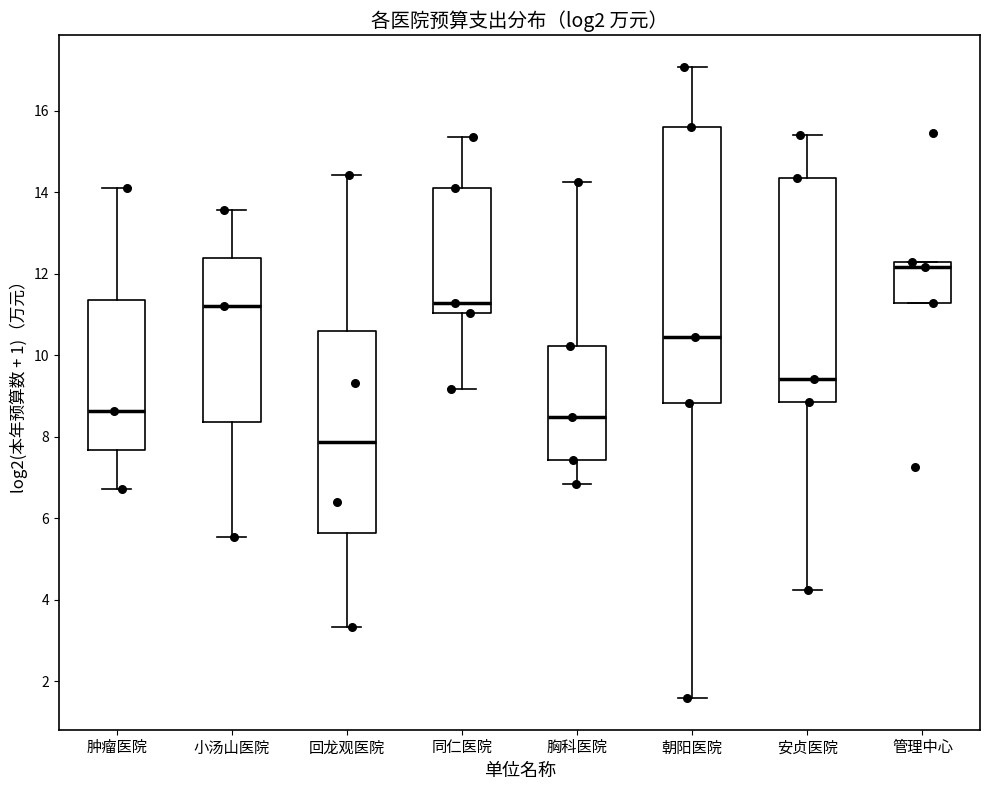

Reading left to right, read every box against the y-axis: the position of its median line, the range the box covers, and the ends of its whiskers. The values are not printed on the chart, so give them approximately, as read against the axis.

肿瘤医院: median 8.6, box 7.6 to 11.4, whiskers 6.8 to 14.0
小汤山医院: median 11.2, box 8.4 to 12.4, whiskers 5.6 to 13.6
回龙观医院: median 7.8, box 5.6 to 10.6, whiskers 3.4 to 14.4
同仁医院: median 11.2, box 11.0 to 14.2, whiskers 9.2 to 15.4
胸科医院: median 8.4, box 7.4 to 10.2, whiskers 6.8 to 14.2
朝阳医院: median 10.4, box 8.8 to 15.6, whiskers 1.6 to 17.0
安贞医院: median 9.4, box 8.8 to 14.4, whiskers 4.2 to 15.4
管理中心: median 12.2 (just below the box's upper edge), box 11.2 to 12.2, whiskers 11.2 to 12.2